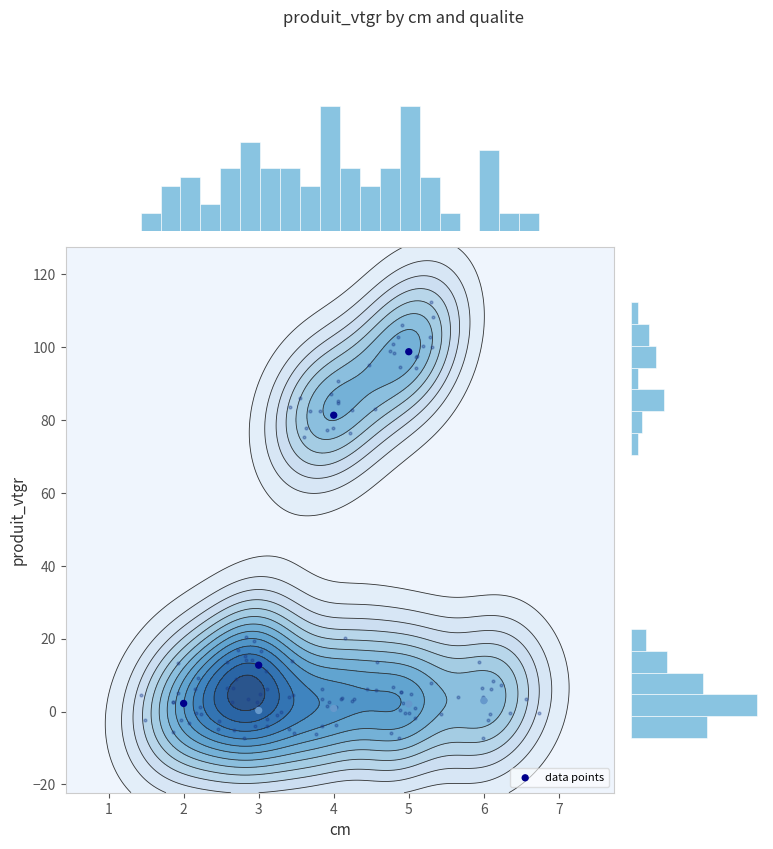

Which label corresponds to the largest value in the chart?

5